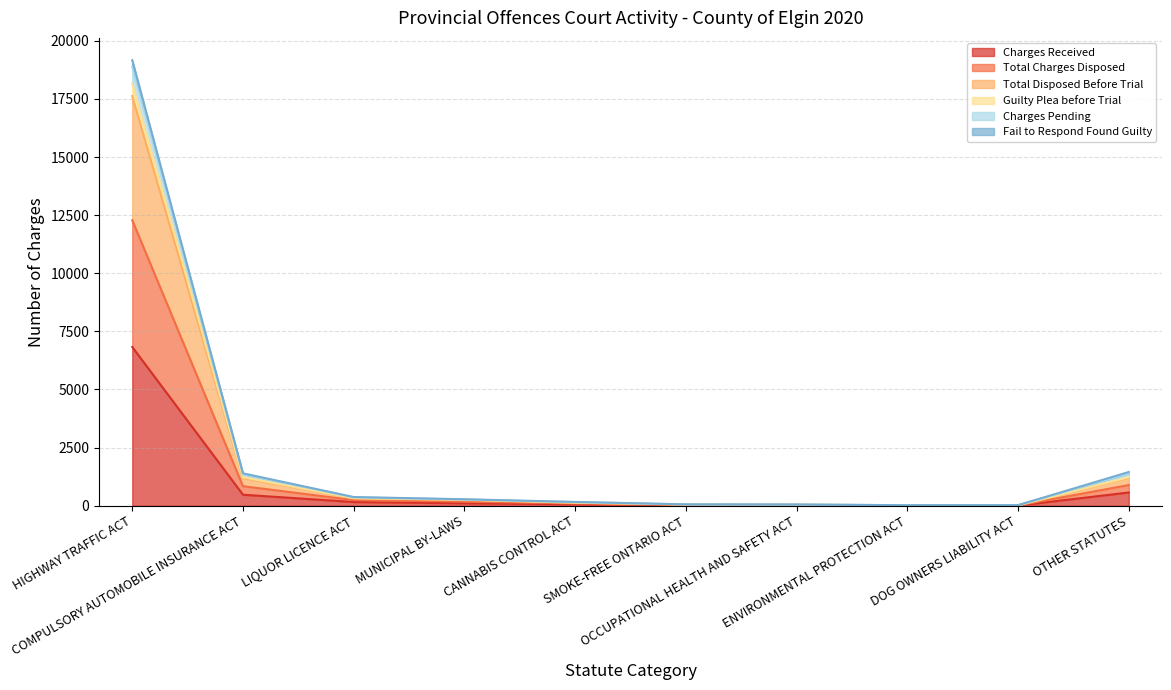

What is the difference between the highest and lowest values at DOG OWNERS LIABILITY ACT?

18